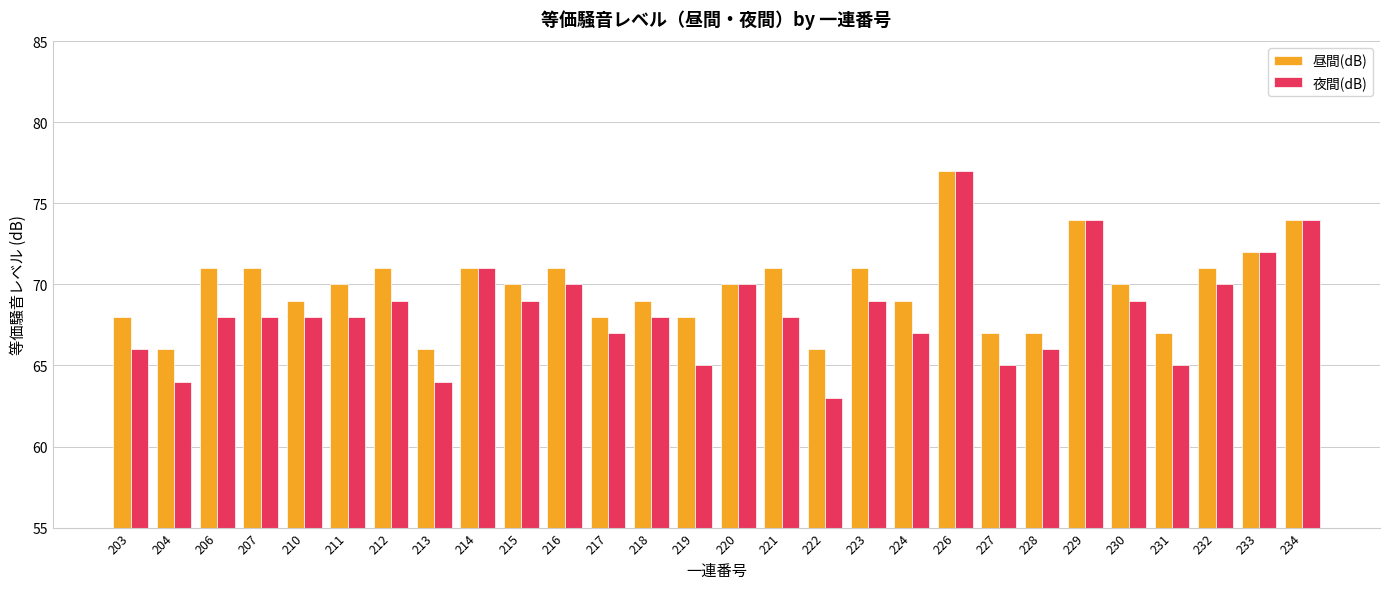

True or false: 夜間(dB) has a value of 69 at 223.

True